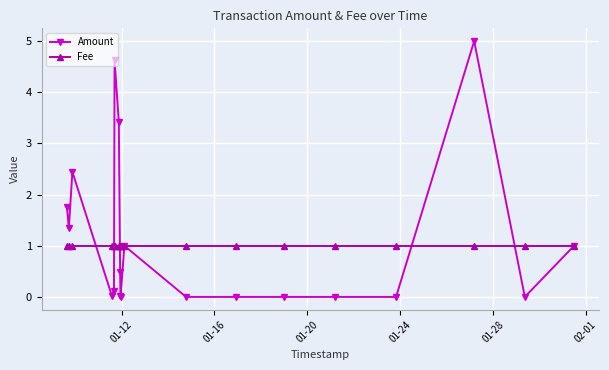

Which series has the largest range (max minus min)?

Amount